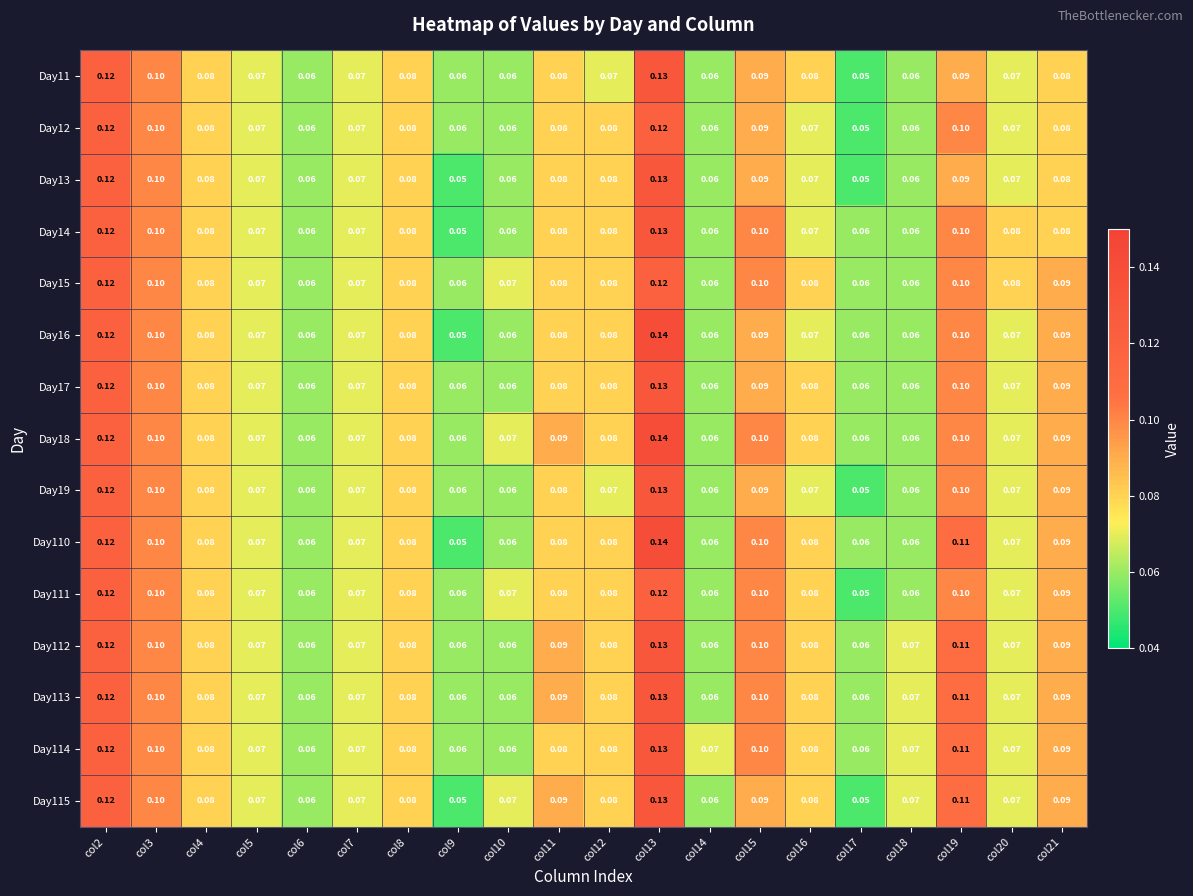

Reading left to right, extract all data points from this chart.

Day11: col2=0.1	col3=0.1	col4=0.1	col5=0.1	col6=0.1	col7=0.1	col8=0.1	col9=0.1	col10=0.1	col11=0.1	col12=0.1	col13=0.1	col14=0.1	col15=0.1	col16=0.1	col17=0.1	col18=0.1	col19=0.1	col20=0.1	col21=0.1
Day12: col2=0.1	col3=0.1	col4=0.1	col5=0.1	col6=0.1	col7=0.1	col8=0.1	col9=0.1	col10=0.1	col11=0.1	col12=0.1	col13=0.1	col14=0.1	col15=0.1	col16=0.1	col17=0.1	col18=0.1	col19=0.1	col20=0.1	col21=0.1
Day13: col2=0.1	col3=0.1	col4=0.1	col5=0.1	col6=0.1	col7=0.1	col8=0.1	col9=0.1	col10=0.1	col11=0.1	col12=0.1	col13=0.1	col14=0.1	col15=0.1	col16=0.1	col17=0.1	col18=0.1	col19=0.1	col20=0.1	col21=0.1
Day14: col2=0.1	col3=0.1	col4=0.1	col5=0.1	col6=0.1	col7=0.1	col8=0.1	col9=0.1	col10=0.1	col11=0.1	col12=0.1	col13=0.1	col14=0.1	col15=0.1	col16=0.1	col17=0.1	col18=0.1	col19=0.1	col20=0.1	col21=0.1
Day15: col2=0.1	col3=0.1	col4=0.1	col5=0.1	col6=0.1	col7=0.1	col8=0.1	col9=0.1	col10=0.1	col11=0.1	col12=0.1	col13=0.1	col14=0.1	col15=0.1	col16=0.1	col17=0.1	col18=0.1	col19=0.1	col20=0.1	col21=0.1
Day16: col2=0.1	col3=0.1	col4=0.1	col5=0.1	col6=0.1	col7=0.1	col8=0.1	col9=0.1	col10=0.1	col11=0.1	col12=0.1	col13=0.1	col14=0.1	col15=0.1	col16=0.1	col17=0.1	col18=0.1	col19=0.1	col20=0.1	col21=0.1
Day17: col2=0.1	col3=0.1	col4=0.1	col5=0.1	col6=0.1	col7=0.1	col8=0.1	col9=0.1	col10=0.1	col11=0.1	col12=0.1	col13=0.1	col14=0.1	col15=0.1	col16=0.1	col17=0.1	col18=0.1	col19=0.1	col20=0.1	col21=0.1
Day18: col2=0.1	col3=0.1	col4=0.1	col5=0.1	col6=0.1	col7=0.1	col8=0.1	col9=0.1	col10=0.1	col11=0.1	col12=0.1	col13=0.1	col14=0.1	col15=0.1	col16=0.1	col17=0.1	col18=0.1	col19=0.1	col20=0.1	col21=0.1
Day19: col2=0.1	col3=0.1	col4=0.1	col5=0.1	col6=0.1	col7=0.1	col8=0.1	col9=0.1	col10=0.1	col11=0.1	col12=0.1	col13=0.1	col14=0.1	col15=0.1	col16=0.1	col17=0.1	col18=0.1	col19=0.1	col20=0.1	col21=0.1
Day110: col2=0.1	col3=0.1	col4=0.1	col5=0.1	col6=0.1	col7=0.1	col8=0.1	col9=0.1	col10=0.1	col11=0.1	col12=0.1	col13=0.1	col14=0.1	col15=0.1	col16=0.1	col17=0.1	col18=0.1	col19=0.1	col20=0.1	col21=0.1
Day111: col2=0.1	col3=0.1	col4=0.1	col5=0.1	col6=0.1	col7=0.1	col8=0.1	col9=0.1	col10=0.1	col11=0.1	col12=0.1	col13=0.1	col14=0.1	col15=0.1	col16=0.1	col17=0.1	col18=0.1	col19=0.1	col20=0.1	col21=0.1
Day112: col2=0.1	col3=0.1	col4=0.1	col5=0.1	col6=0.1	col7=0.1	col8=0.1	col9=0.1	col10=0.1	col11=0.1	col12=0.1	col13=0.1	col14=0.1	col15=0.1	col16=0.1	col17=0.1	col18=0.1	col19=0.1	col20=0.1	col21=0.1
Day113: col2=0.1	col3=0.1	col4=0.1	col5=0.1	col6=0.1	col7=0.1	col8=0.1	col9=0.1	col10=0.1	col11=0.1	col12=0.1	col13=0.1	col14=0.1	col15=0.1	col16=0.1	col17=0.1	col18=0.1	col19=0.1	col20=0.1	col21=0.1
Day114: col2=0.1	col3=0.1	col4=0.1	col5=0.1	col6=0.1	col7=0.1	col8=0.1	col9=0.1	col10=0.1	col11=0.1	col12=0.1	col13=0.1	col14=0.1	col15=0.1	col16=0.1	col17=0.1	col18=0.1	col19=0.1	col20=0.1	col21=0.1
Day115: col2=0.1	col3=0.1	col4=0.1	col5=0.1	col6=0.1	col7=0.1	col8=0.1	col9=0.1	col10=0.1	col11=0.1	col12=0.1	col13=0.1	col14=0.1	col15=0.1	col16=0.1	col17=0.1	col18=0.1	col19=0.1	col20=0.1	col21=0.1